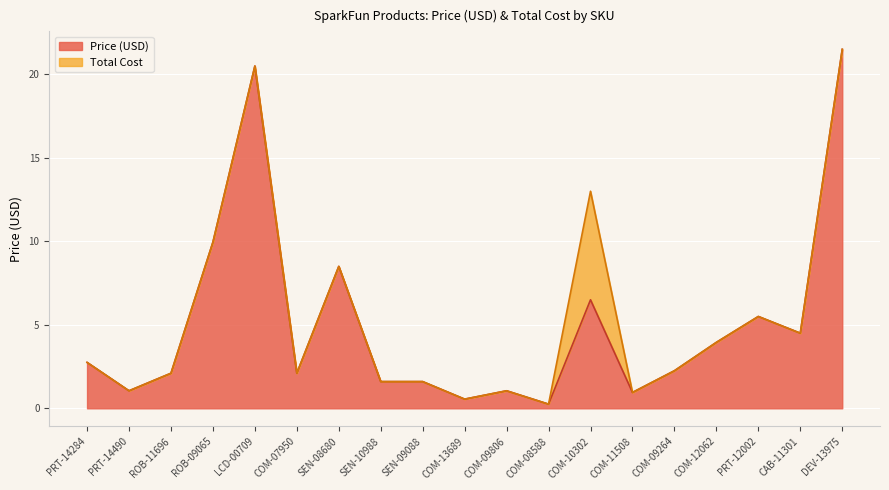

The Price (USD) series shows 2.1 at COM-07950. True or false?

True